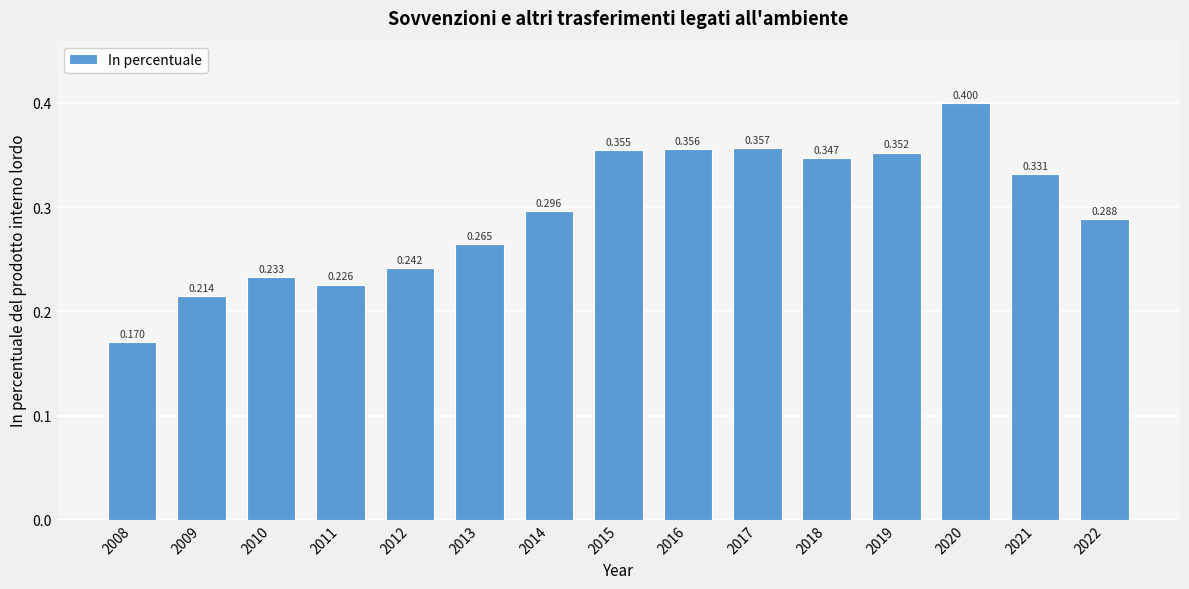

How many values are between 0 and 1?

15